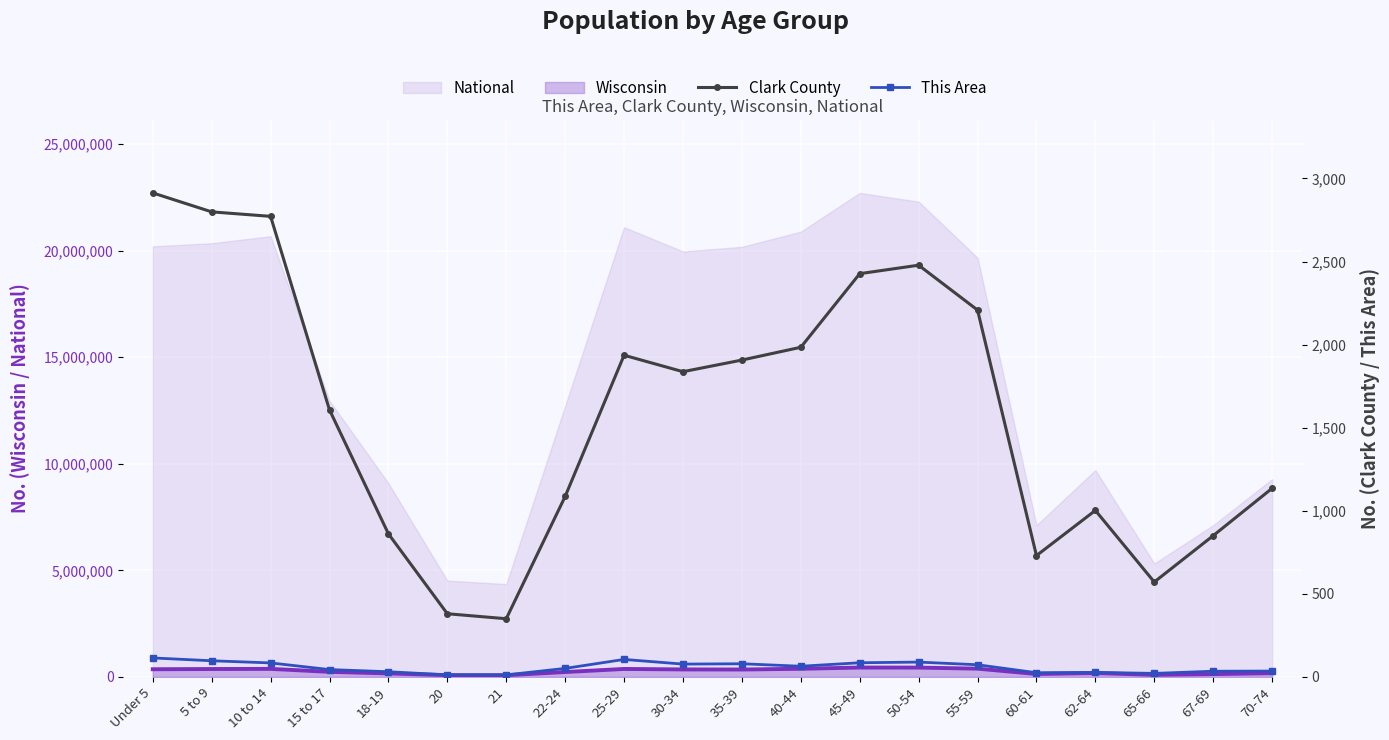

What is the average value of the Clark County series?

1592